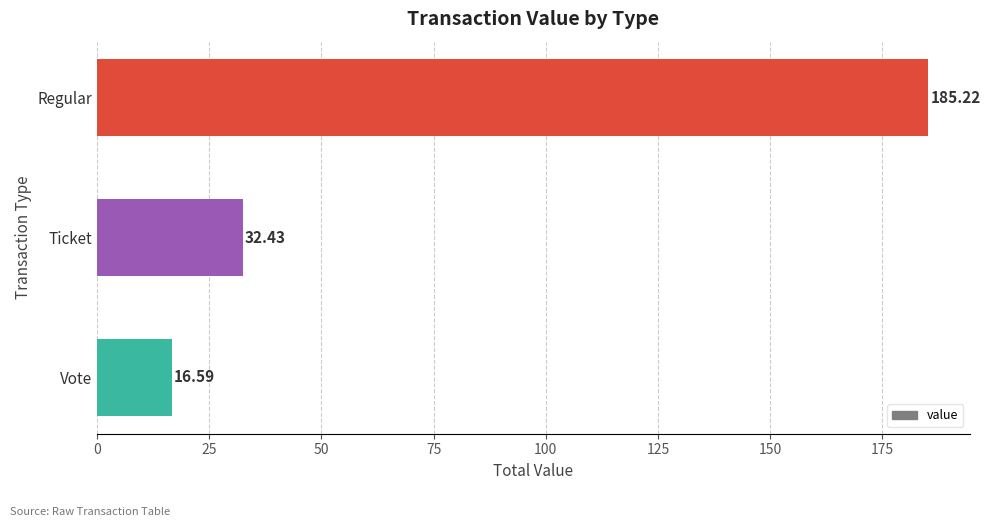

What is the change in value from Ticket to Vote?

-15.8